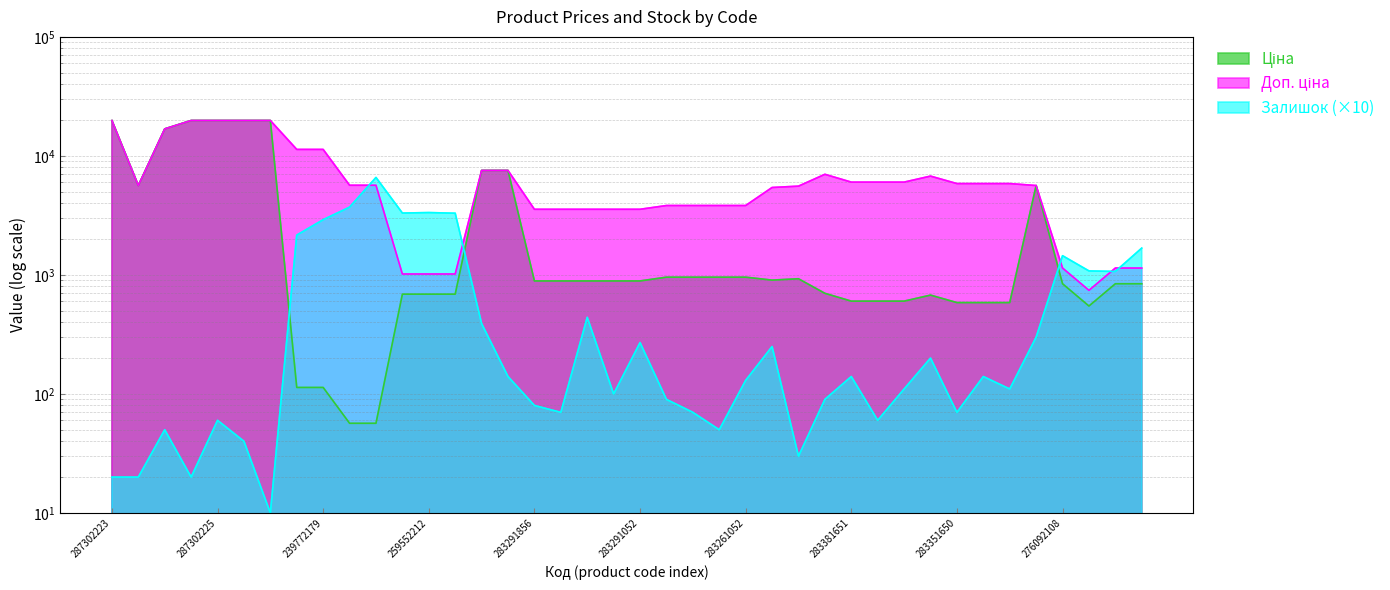

What is the minimum value for Залишок?

10.0